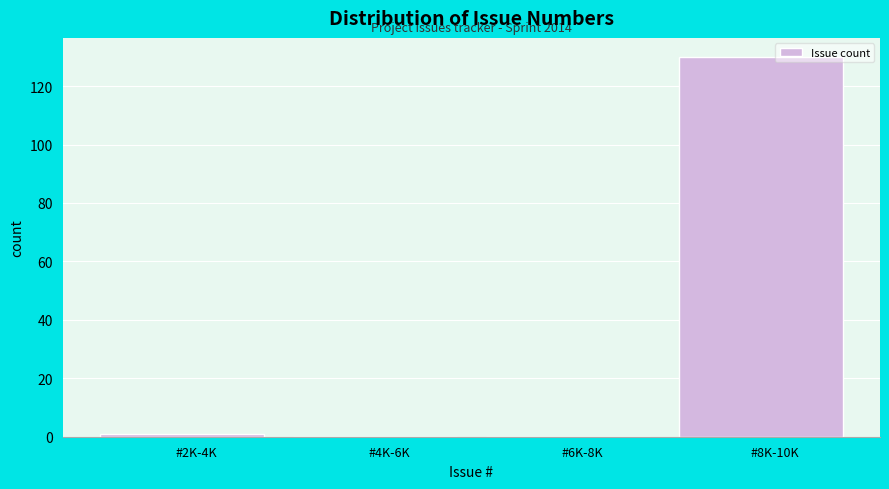

Reading right to left, list all the values displayed in this chart.

#8K-10K=130	#6K-8K=0	#4K-6K=0	#2K-4K=1